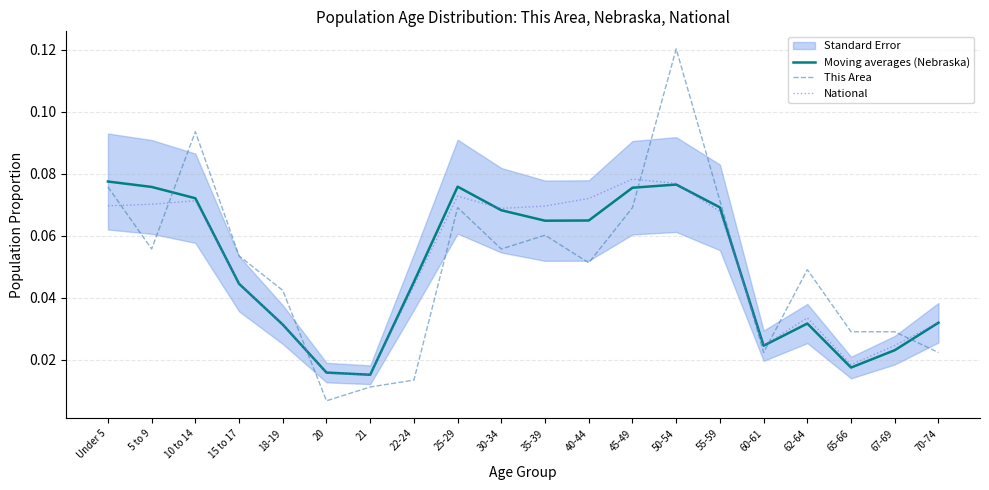

Between Under 5 and 60-61, which is larger?

Under 5